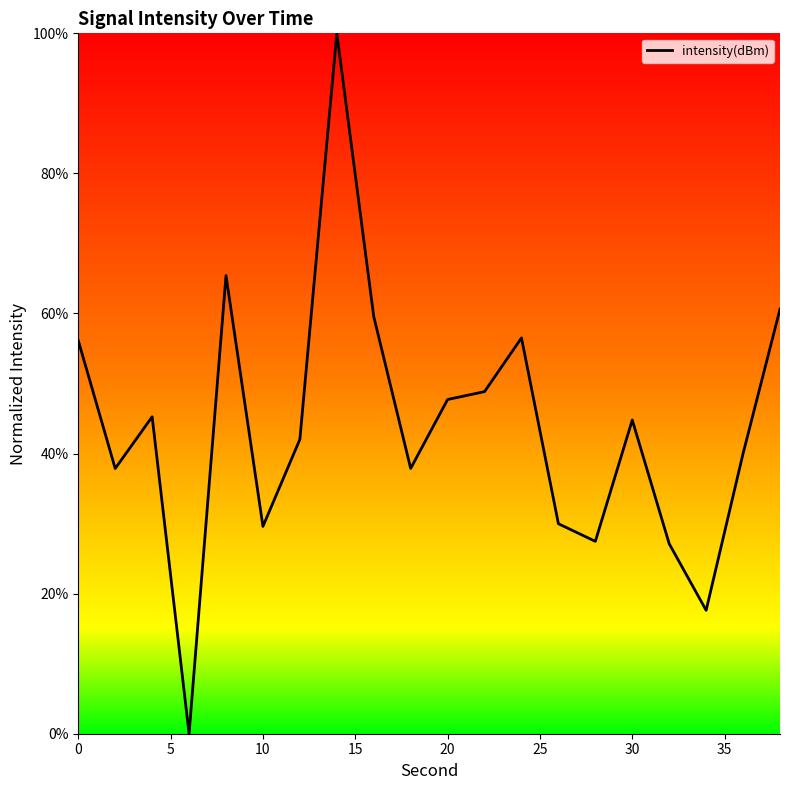

What is the difference between the maximum and minimum values?

100.0